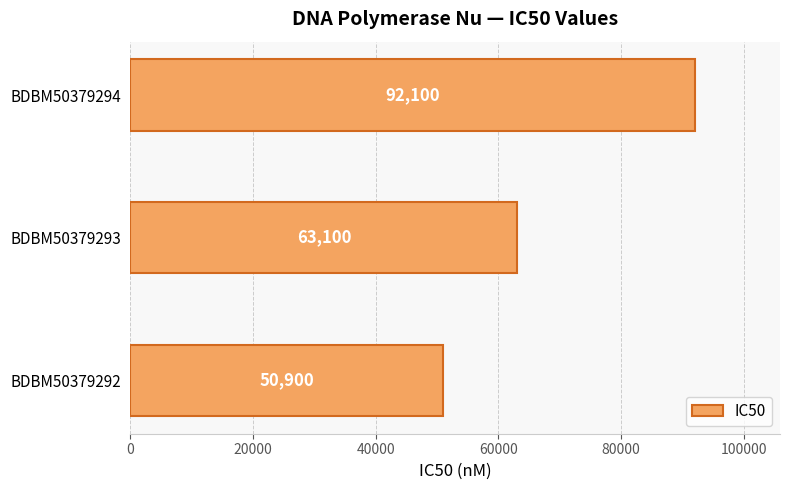

List the labels in order of value, largest first.

BDBM50379294, BDBM50379293, BDBM50379292